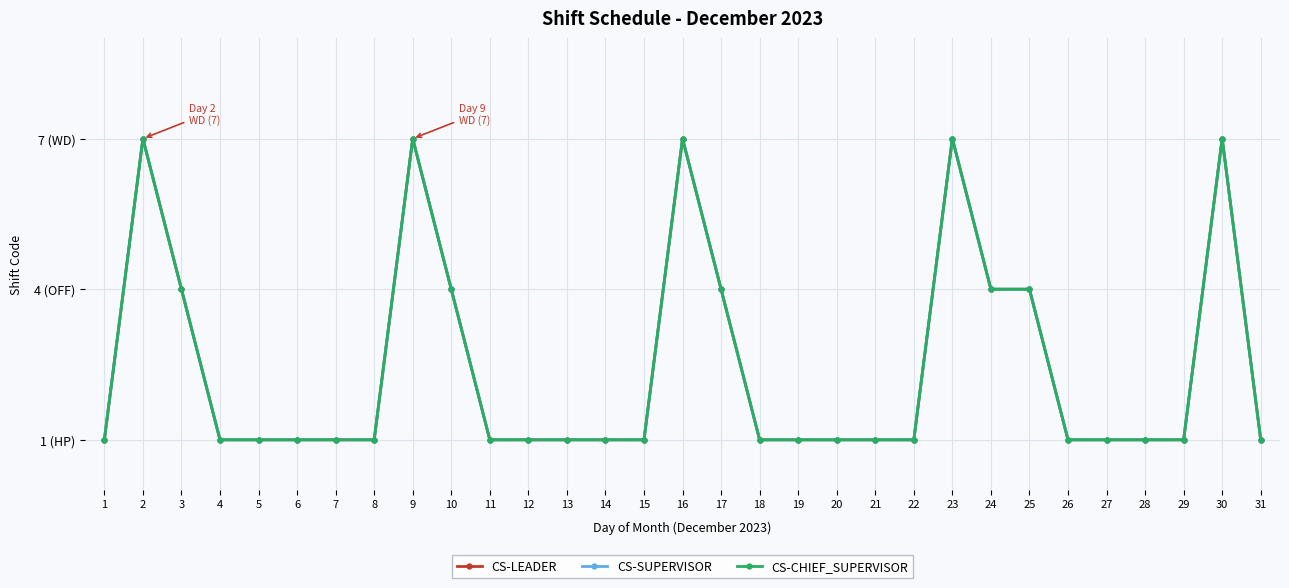

True or false: CS-CHIEF_SUPERVISOR and CS-SUPERVISOR intersect in this chart.

False